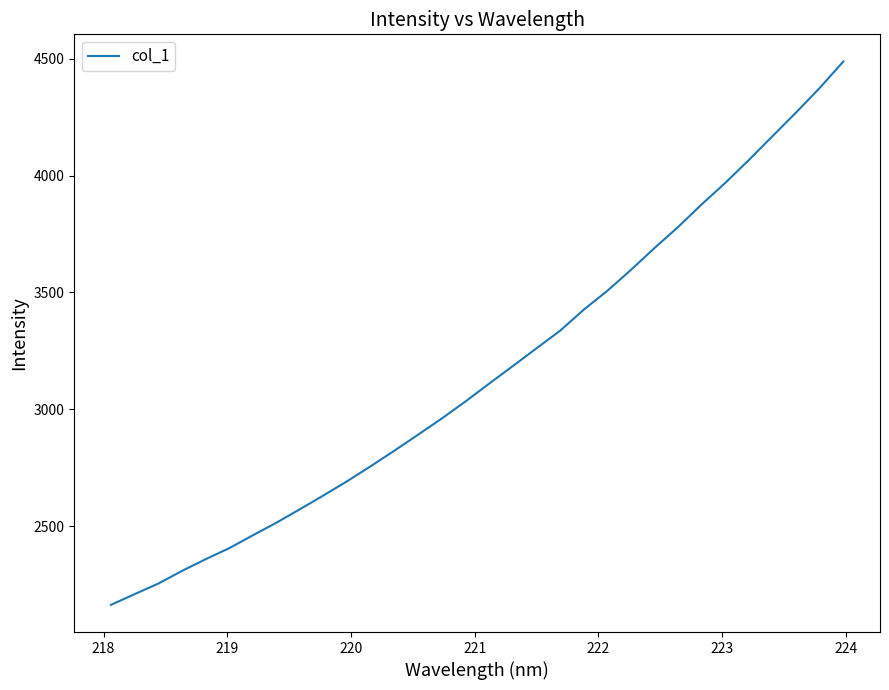

What is the minimum value shown in the chart?

2162.7